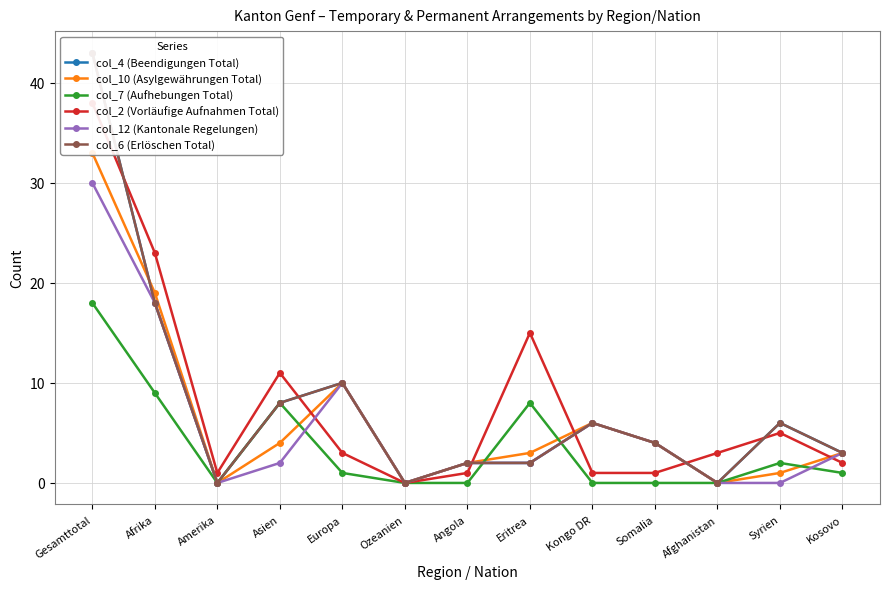

Reading left to right, what are all the values shown in this chart?

col_4 (Beendigungen Total): 43	18	0	8	10	0	2	2	6	4	0	6	3
col_10 (Asylgewährungen Total): 33	19	0	4	10	0	2	3	6	4	0	1	3
col_7 (Aufhebungen Total): 18	9	0	8	1	0	0	8	0	0	0	2	1
col_2 (Vorläufige Aufnahmen Total): 38	23	1	11	3	0	1	15	1	1	3	5	2
col_12 (Kantonale Regelungen): 30	18	0	2	10	0	2	2	6	4	0	0	3
col_6 (Erlöschen Total): 43	18	0	8	10	0	2	2	6	4	0	6	3